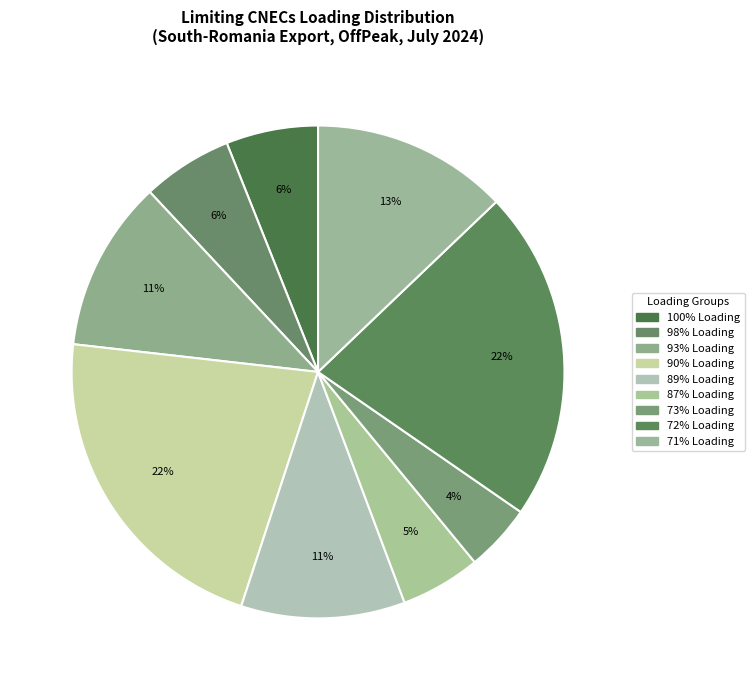

Count the number of slices in the pie.

9